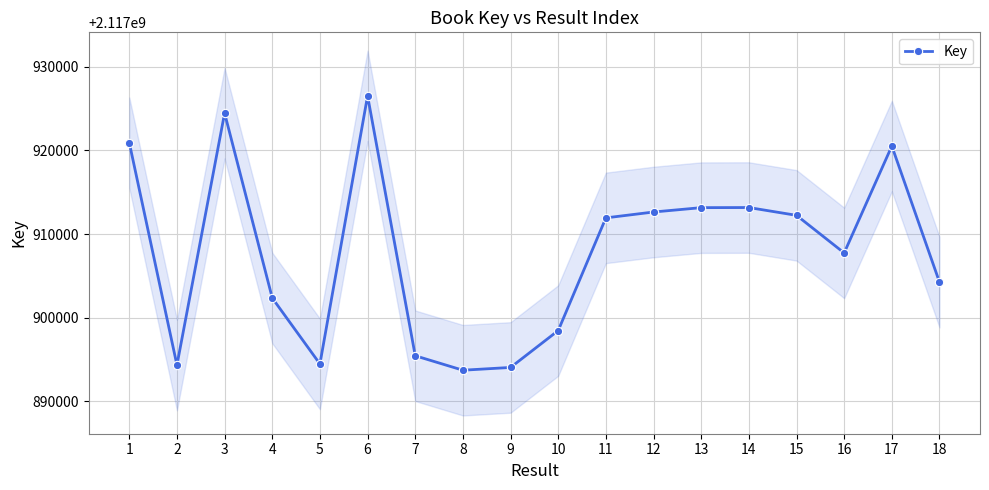

List the labels in order of value, smallest first.

8, 9, 2, 5, 7, 10, 4, 18, 16, 11, 15, 12, 13, 14, 17, 1, 3, 6